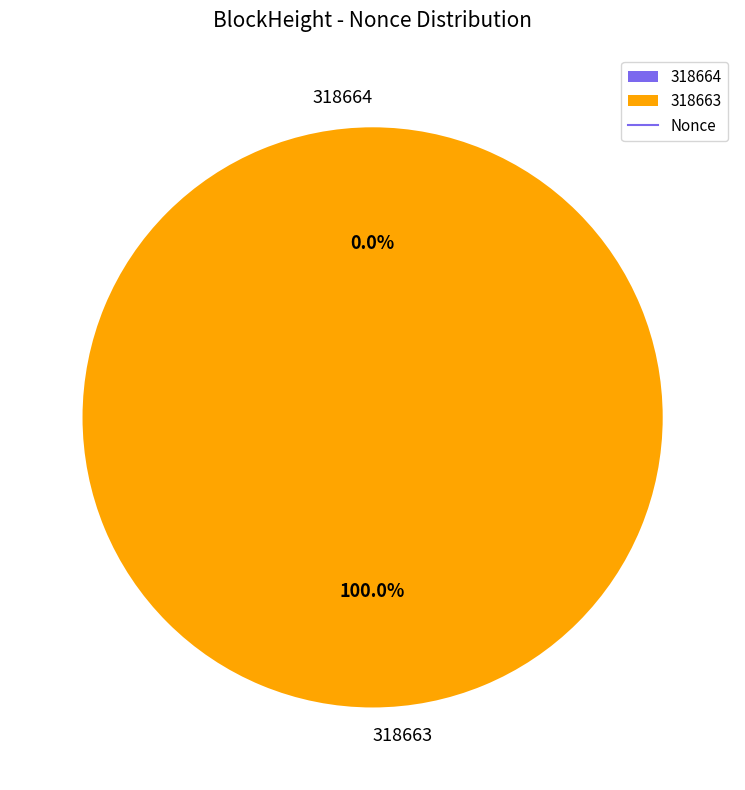

To the nearest percent, what is the average slice percentage?

50%